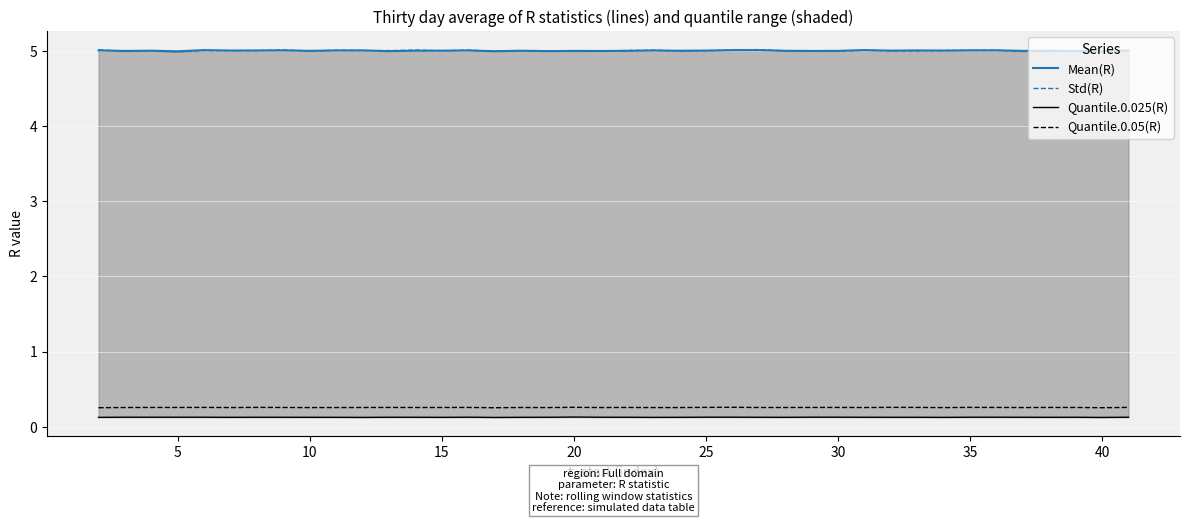

What is the maximum value for Quantile.0.05(R)?

0.3